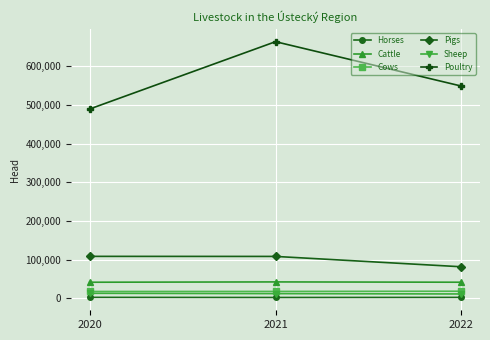

Which series has the widest spread of values?

Poultry